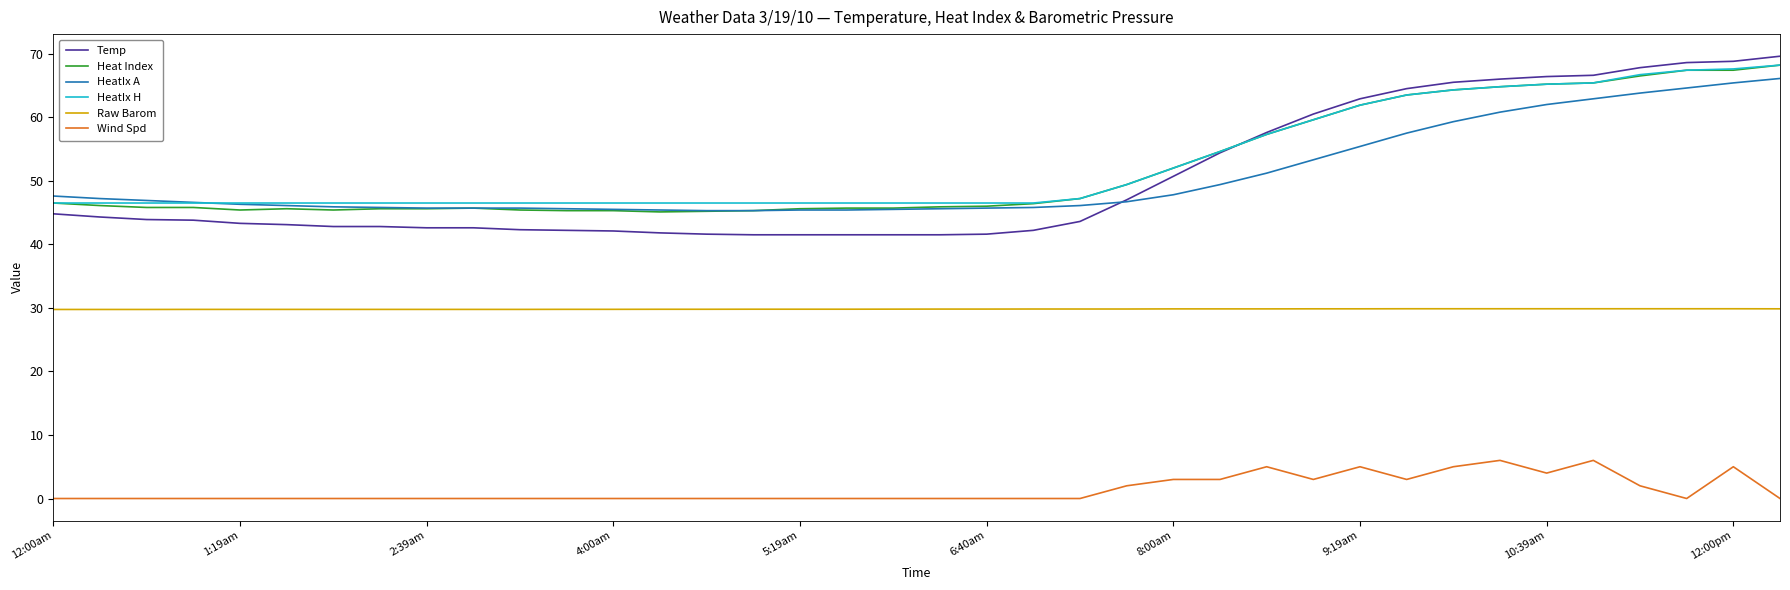

Which series has the widest spread of values?

Temp